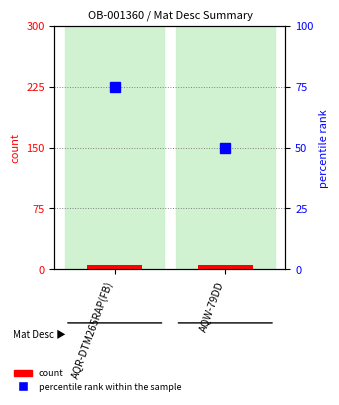

Between AQW-79DD and AQR-DTM265RAP(FB), which is larger?

AQW-79DD